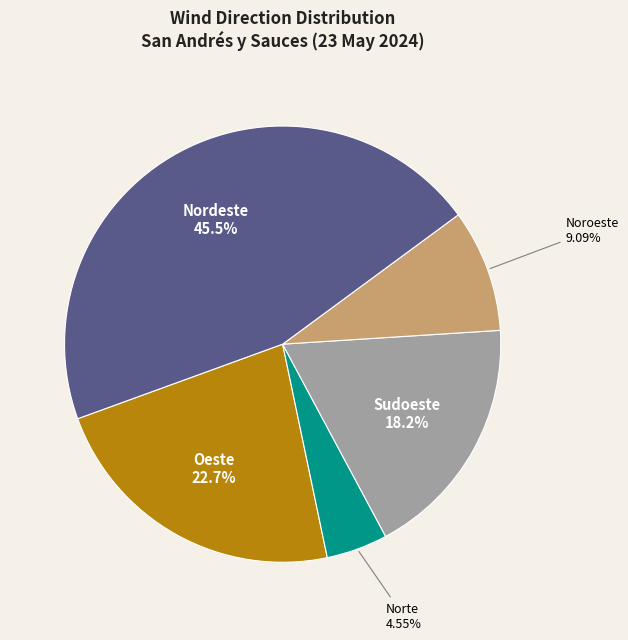

Does any single category account for the majority?

No